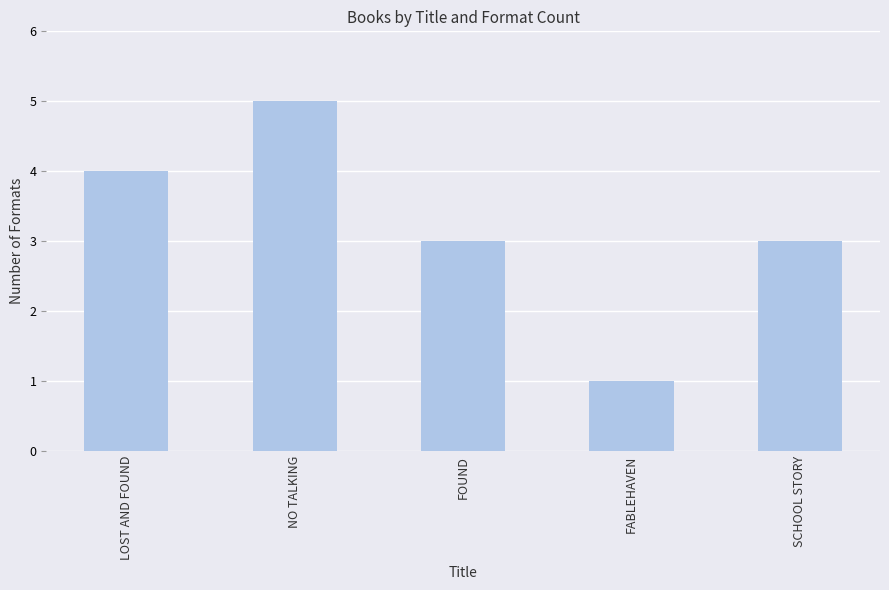

The value at FABLEHAVEN is 0. True or false?

False